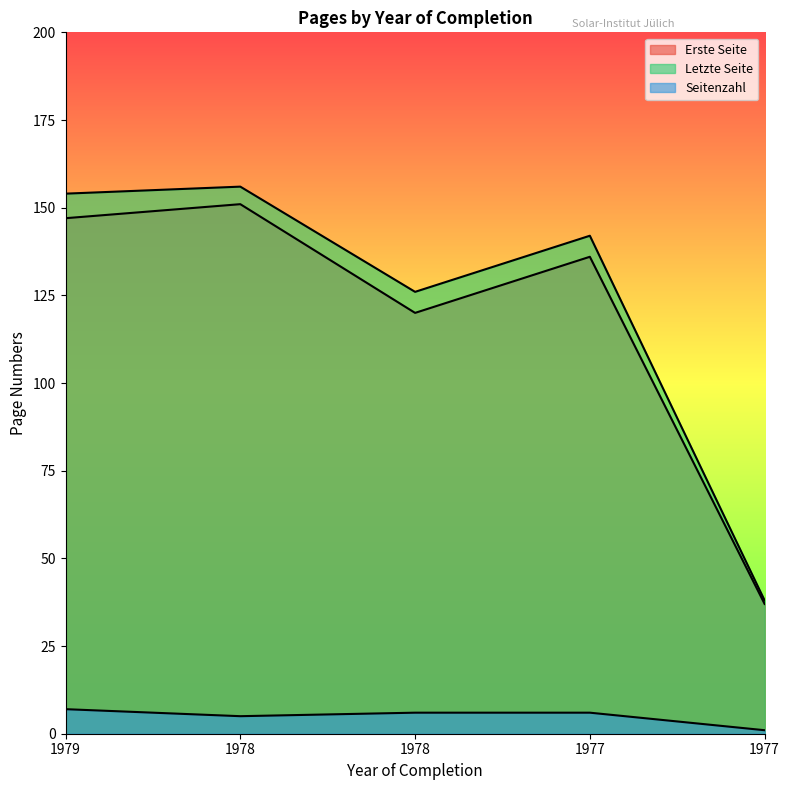

What is the approximate value of Seitenzahl at 1978?

6